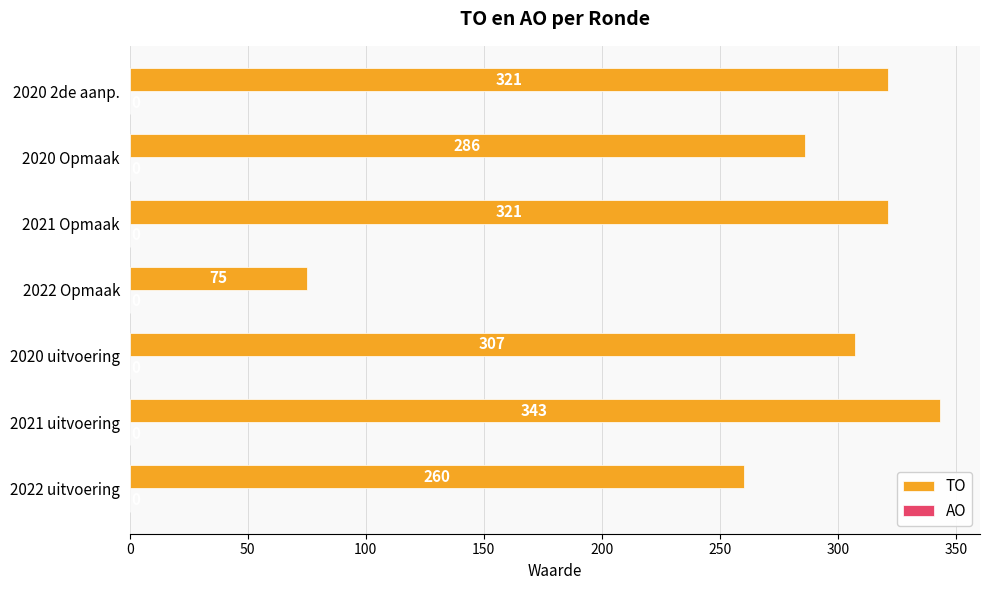

What is the average value?

273